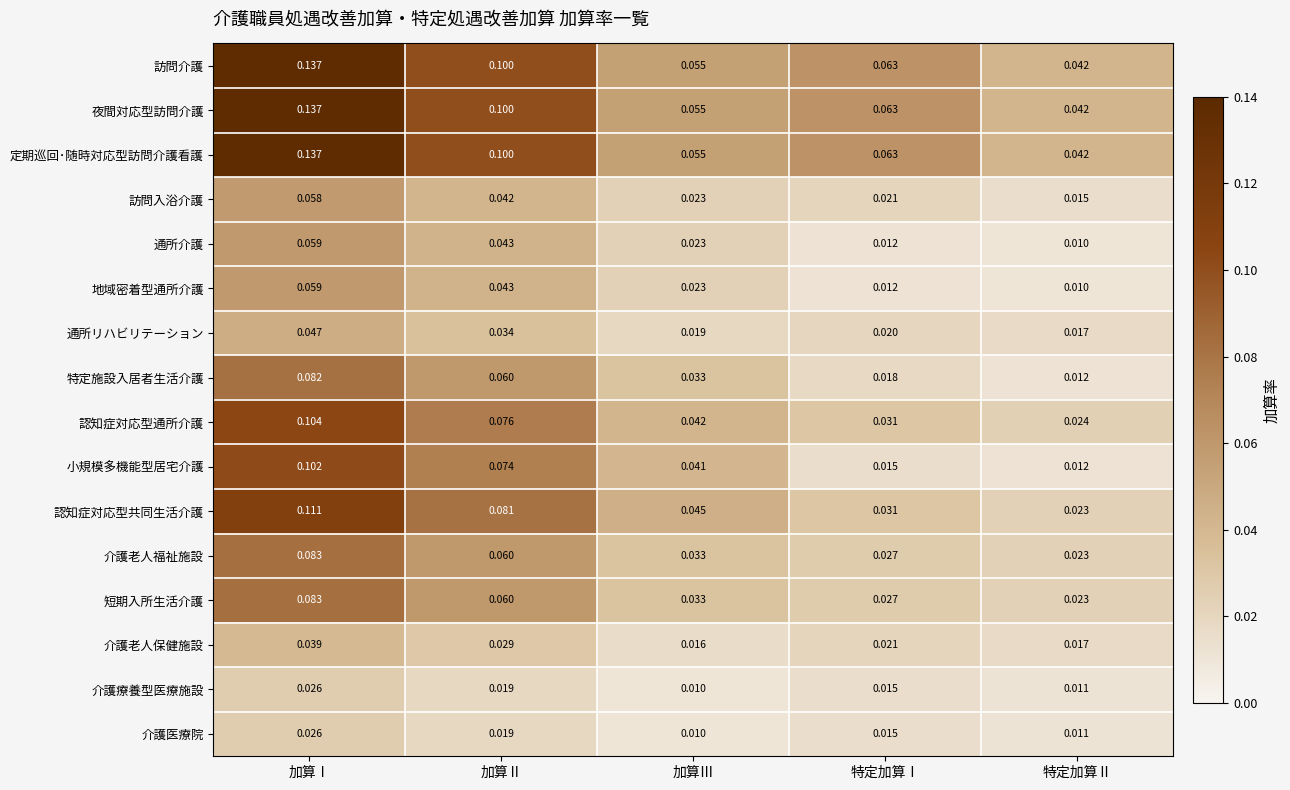

Which label corresponds to the largest value in the chart?

加算Ⅰ